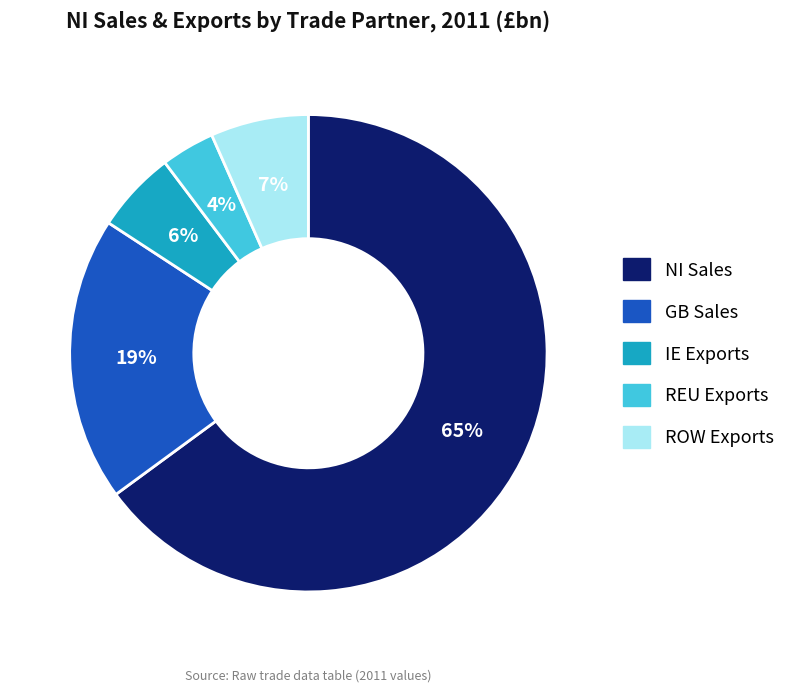

Combined, do ROW Exports and REU Exports account for over 50%?

No